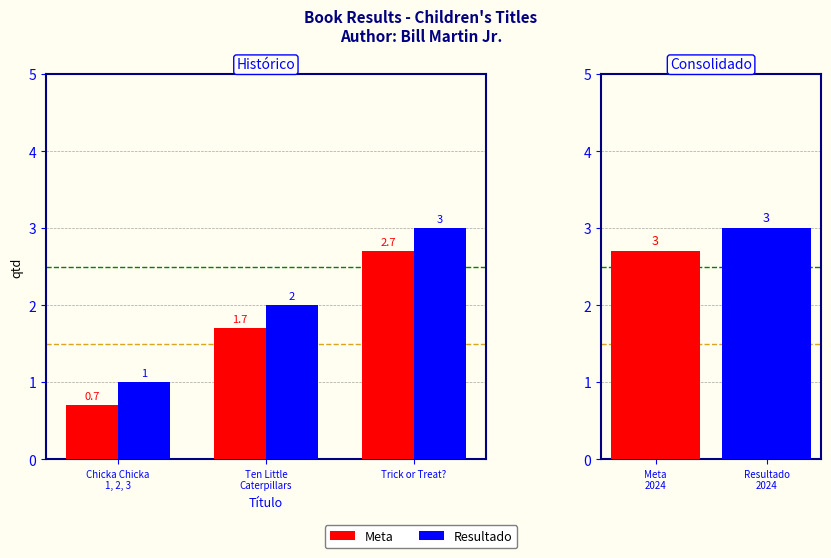

How many categories are shown in the chart?

3